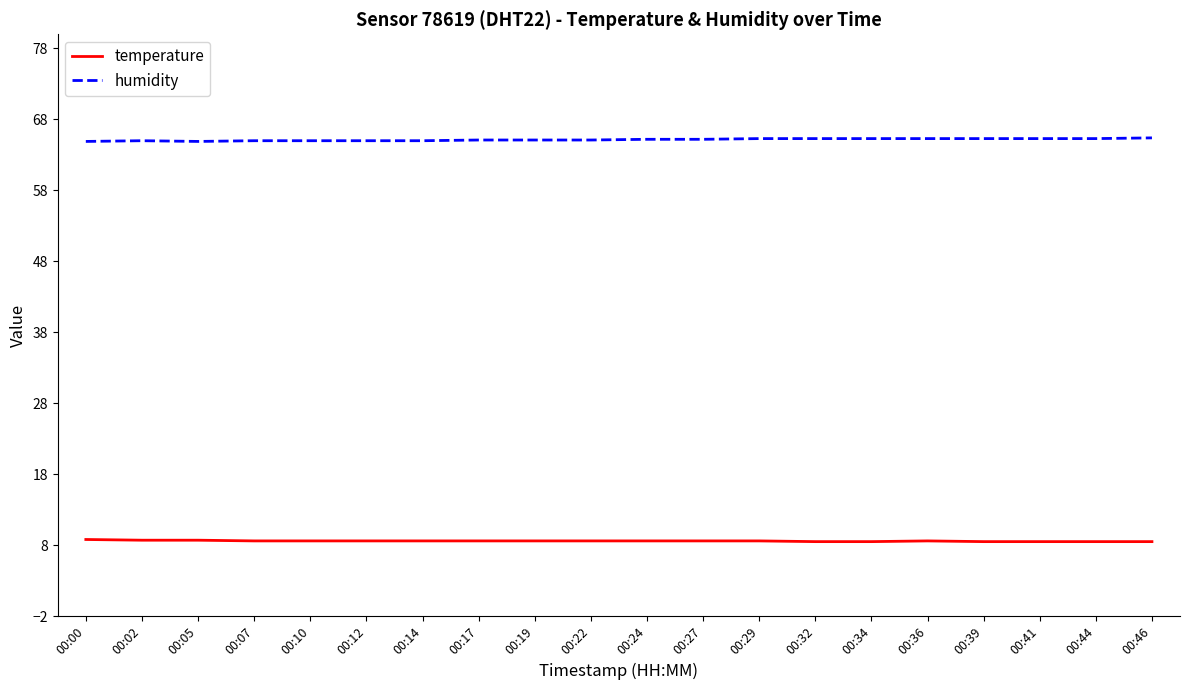

How many categories are shown in the chart?

20